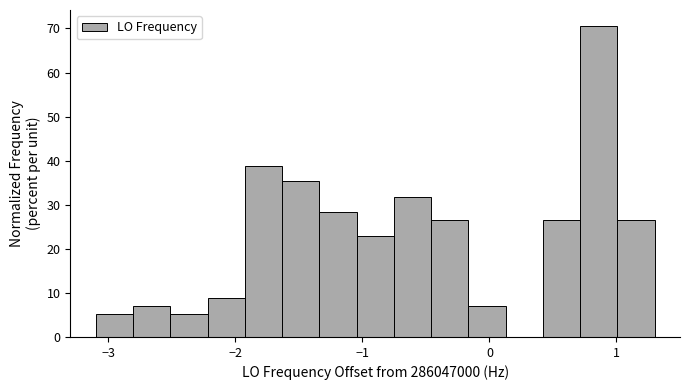

Around what value on the x-axis is the tallest bar? Give the approximate position of its centre, as read against the axis.

0.9